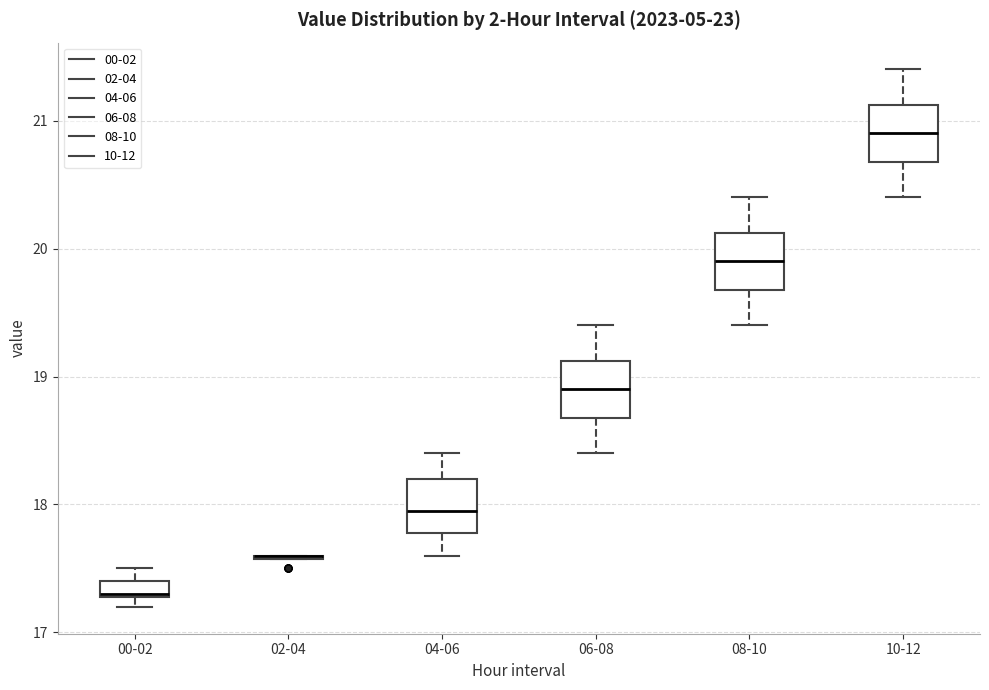

Where does the upper whisker of the box for 00-02 end on the y-axis? The values are not printed on the chart, so give them approximately, as read against the axis.

17.5